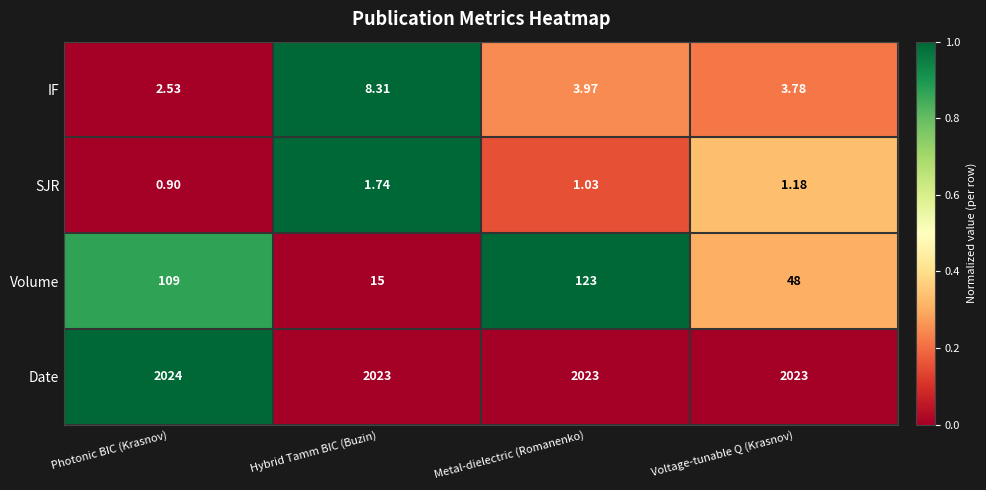

How many data points does each series have?

4